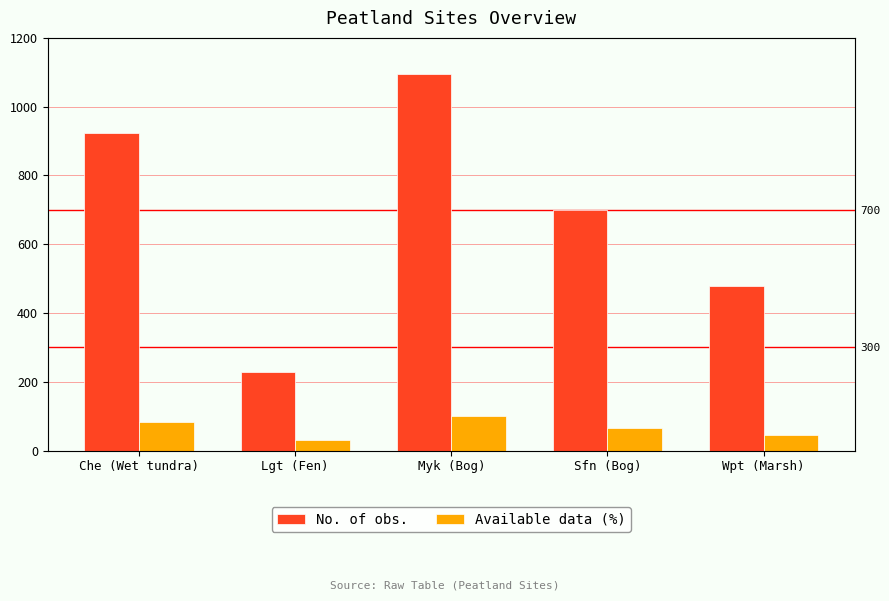

Reading left to right, what are all the values shown in this chart?

No. of obs.: Che (Wet tundra)=923	Lgt (Fen)=227	Myk (Bog)=1095	Sfn (Bog)=700	Wpt (Marsh)=477
Available data (%): Che (Wet tundra)=84	Lgt (Fen)=31	Myk (Bog)=100	Sfn (Bog)=64	Wpt (Marsh)=44